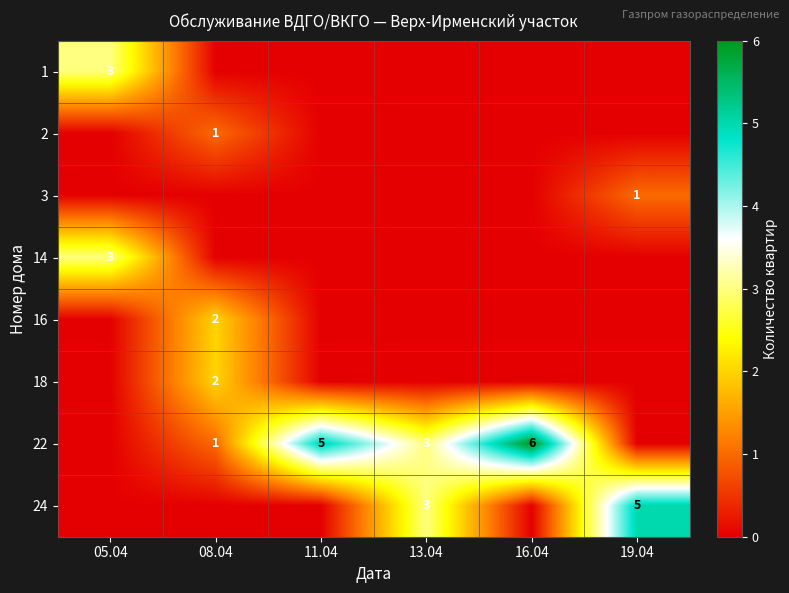

The 16 series shows 1 at 08.04. True or false?

False